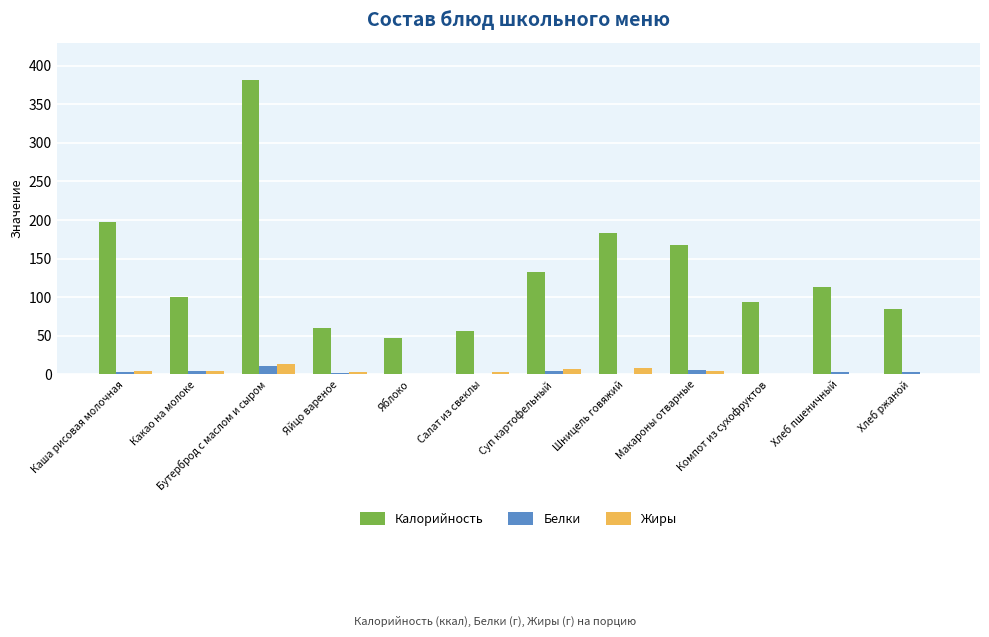

What value does the Калорийность series have at Компот из сухофруктов?

94